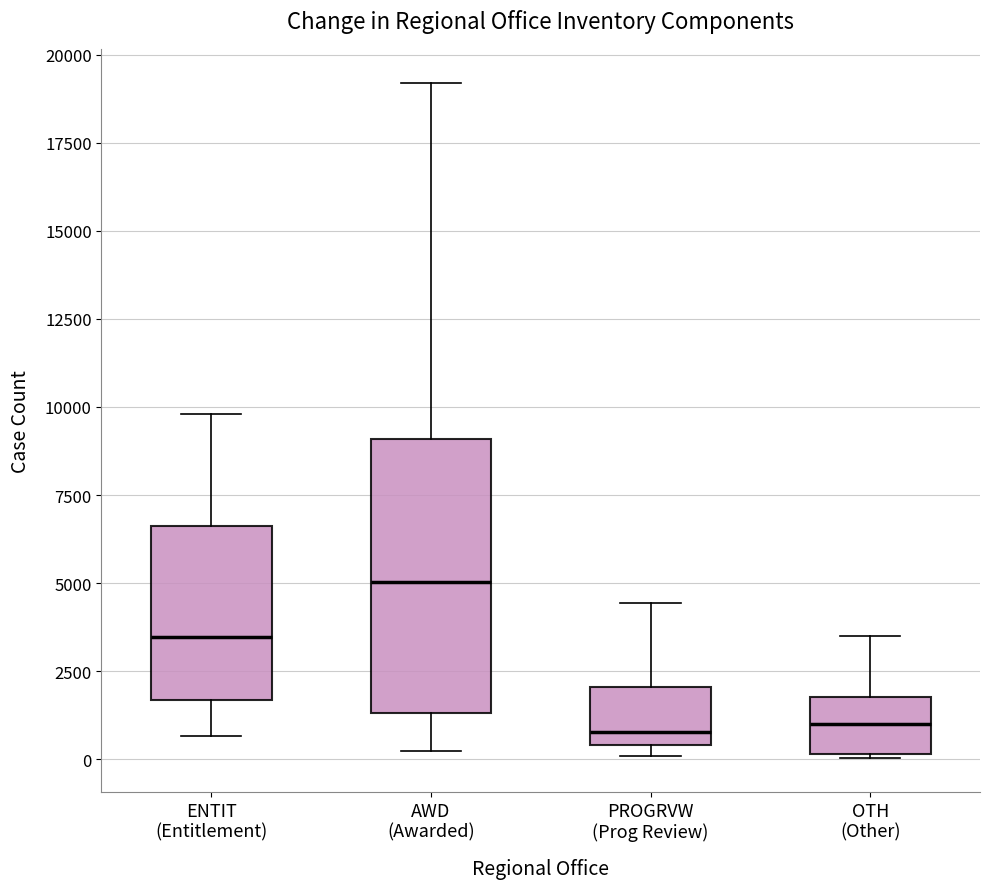

Reading left to right, transcribe this box plot: for each box, give where its median line is, the range the box spans, and where its two whiskers end, as read against the y-axis. The values are not printed on the chart, so give them approximately, as read against the axis.

ENTIT (Entitlement): median 3500, box 1500 to 6500, whiskers 500 to 10000
AWD (Awarded): median 5000, box 1500 to 9000, whiskers 0 to 19000
PROGRVW (Prog Review): median 1000, box 500 to 2000, whiskers 0 to 4500
OTH (Other): median 1000, box 0 to 2000, whiskers 0 to 3500